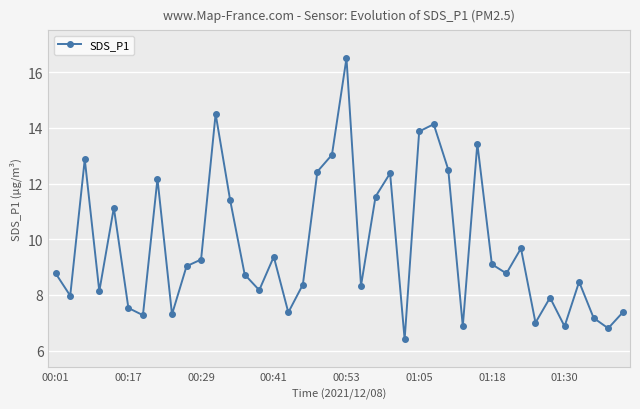

What is the sum of all values?

389.9